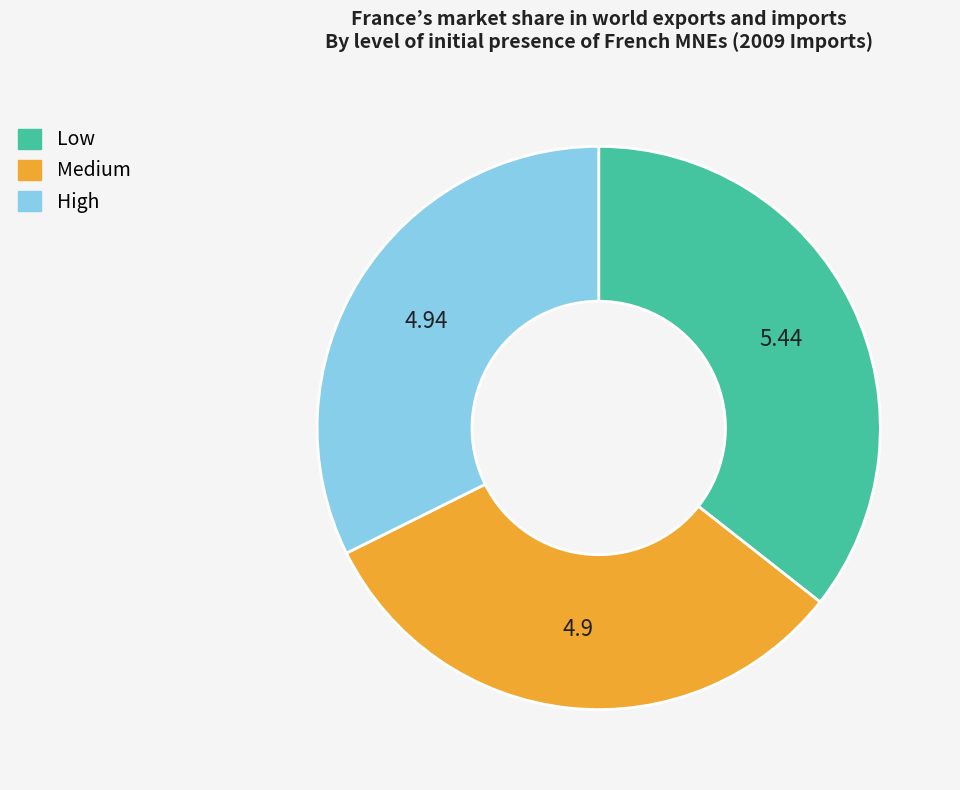

Is there a majority slice in this chart?

No